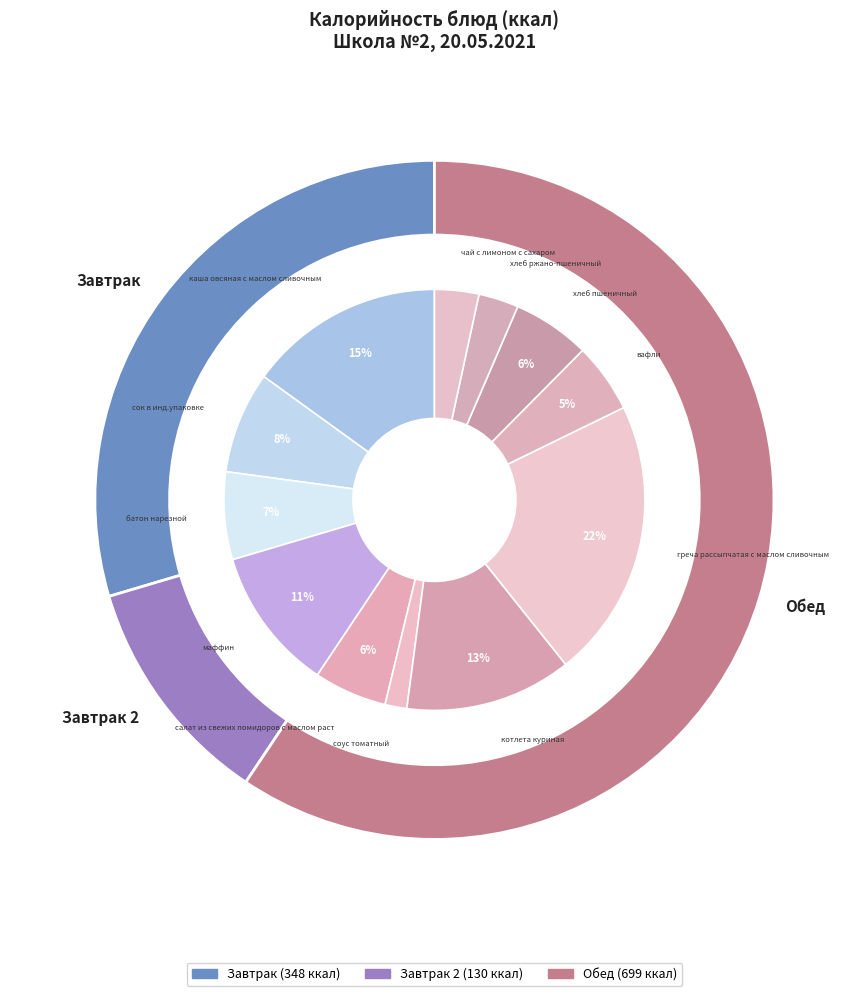

Count the number of slices in the pie.

12